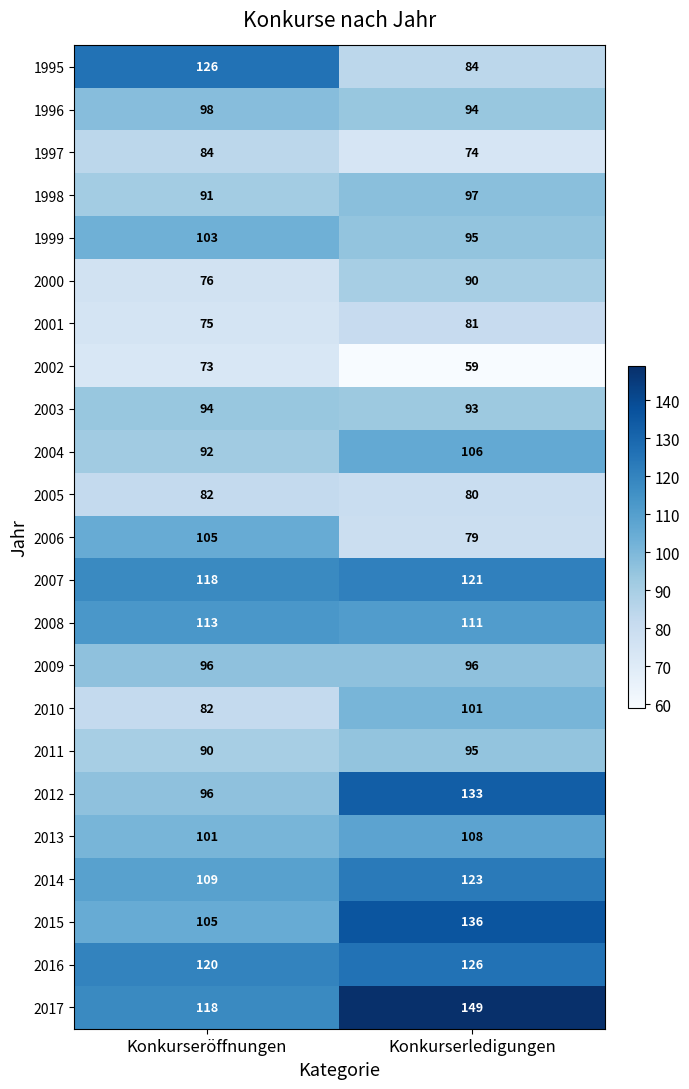

Is it true that 2009 equals 96 at Konkurseröffnungen?

True